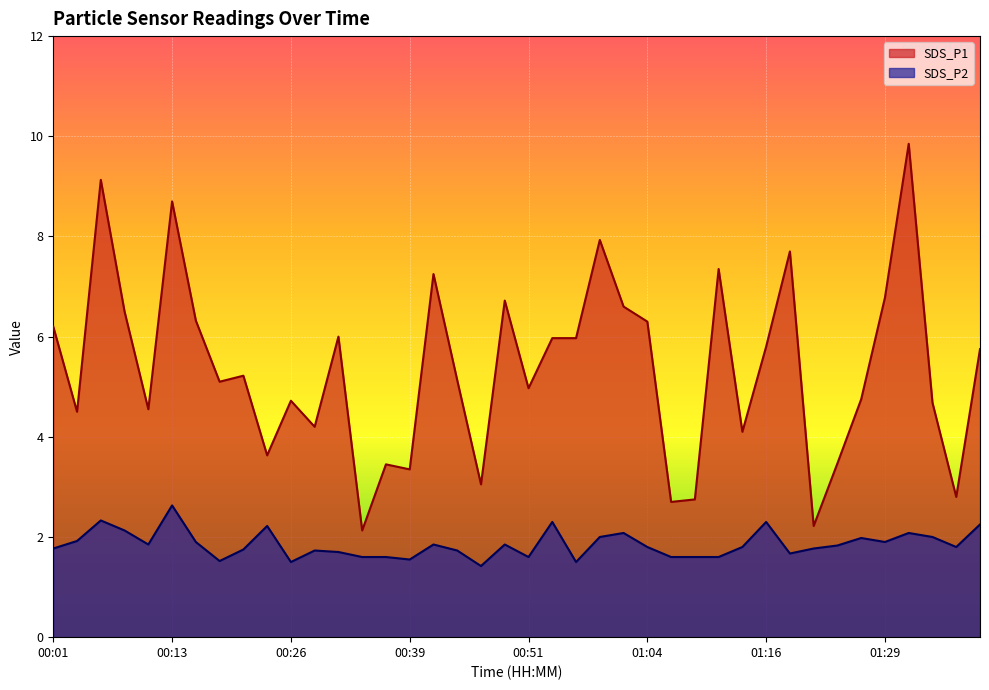

True or false: SDS_P1 and SDS_P2 intersect in this chart.

False